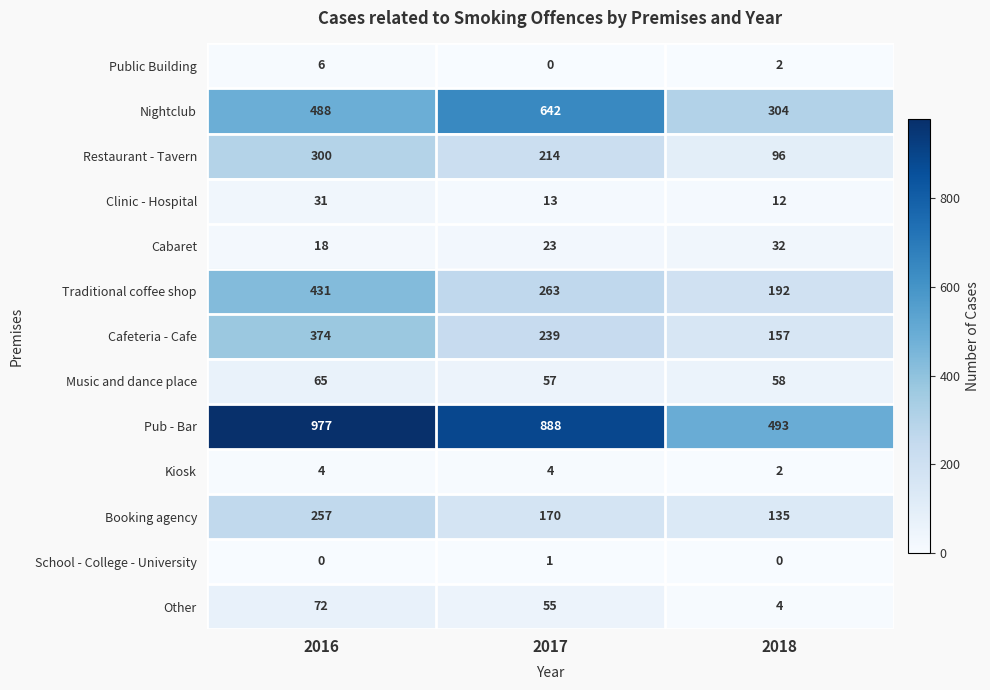

Which label corresponds to the largest value in the chart?

2016